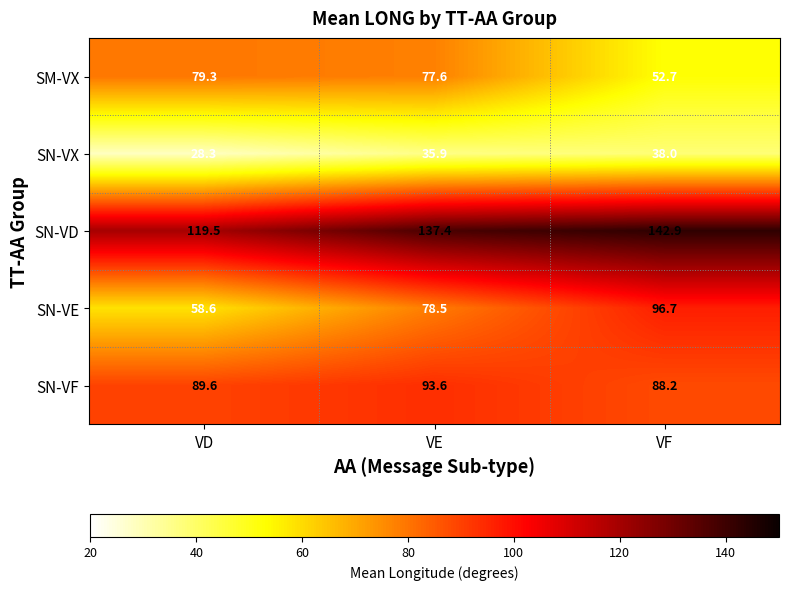

What is the difference between the highest and lowest values at VF?

104.9